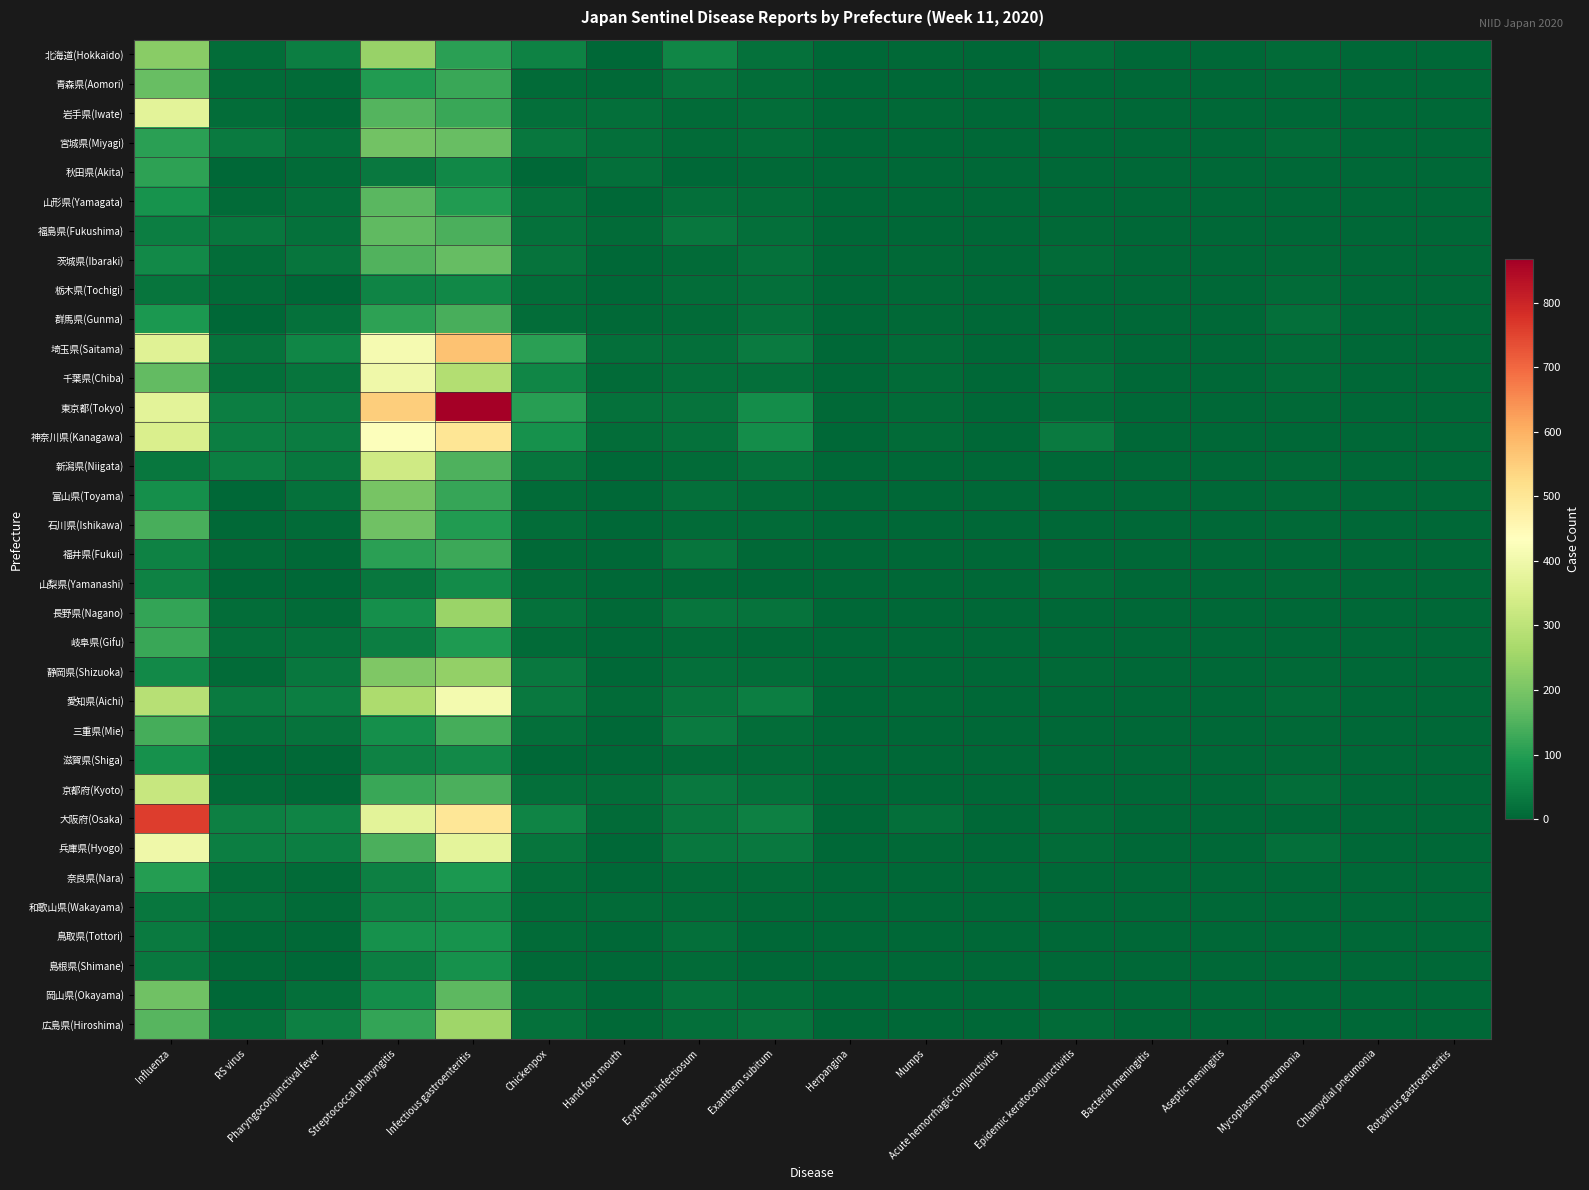

Which label corresponds to the smallest value in the chart?

Hand foot mouth